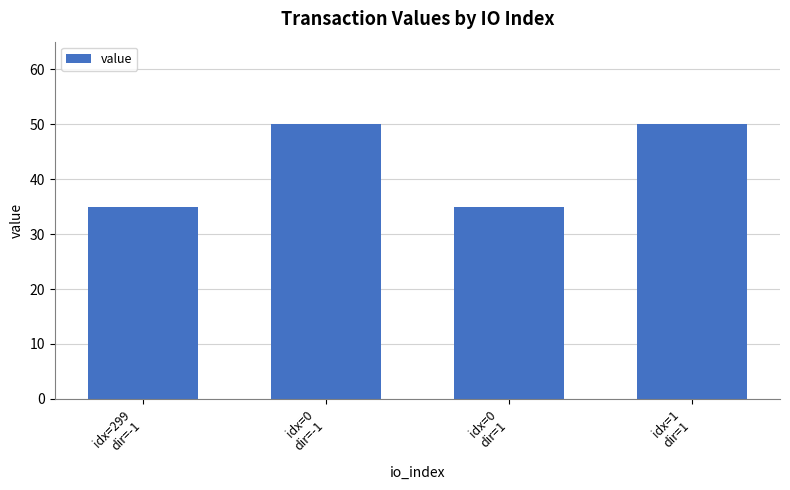

What is the approximate value at idx=0
dir=-1, to the nearest 10?

50